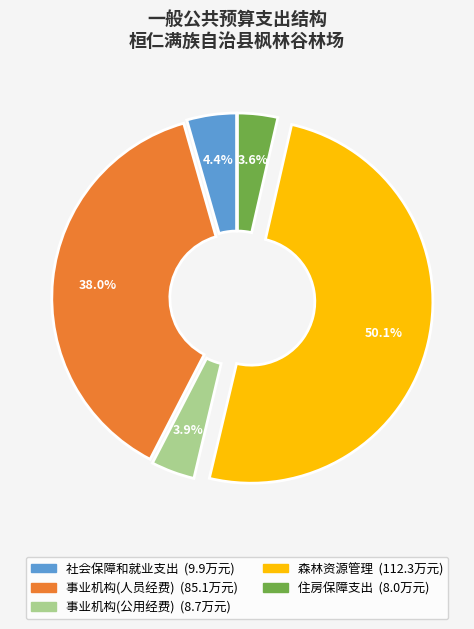

What percentage is the 事业机构(人员经费) slice, to the nearest percent?

38%